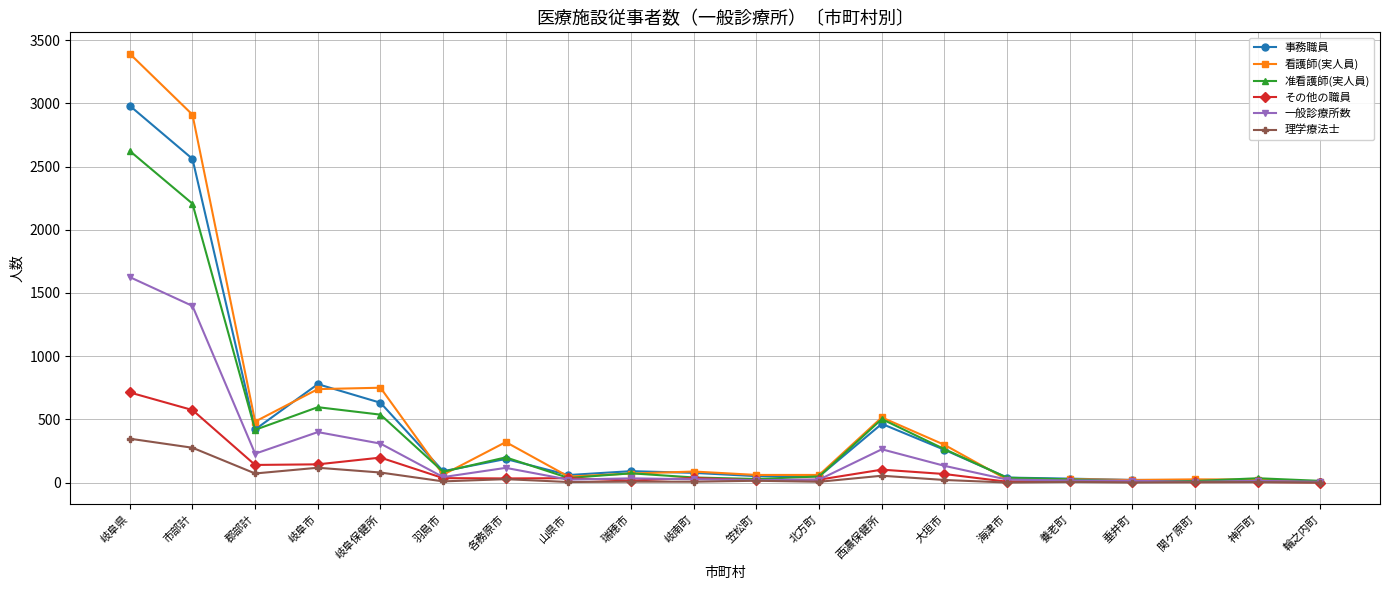

Where does the 理学療法士 series first go above 9?

岐阜県